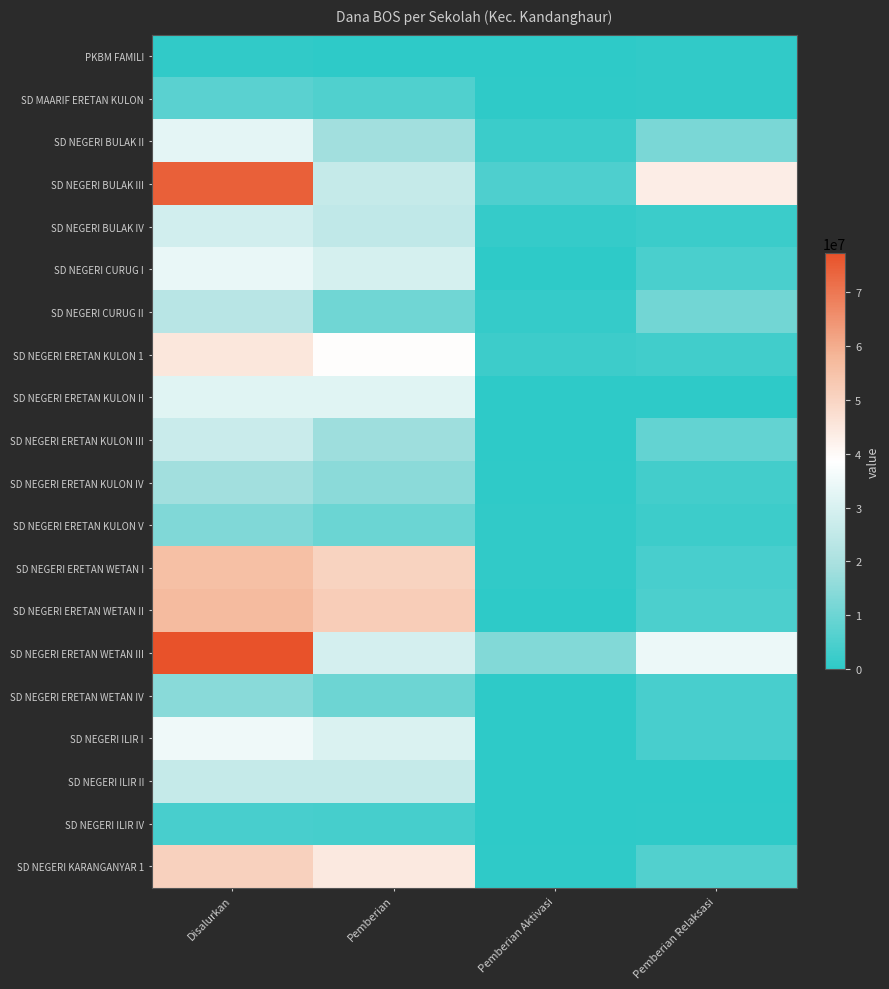

What is the total value across all series at Pemberian?

474525000